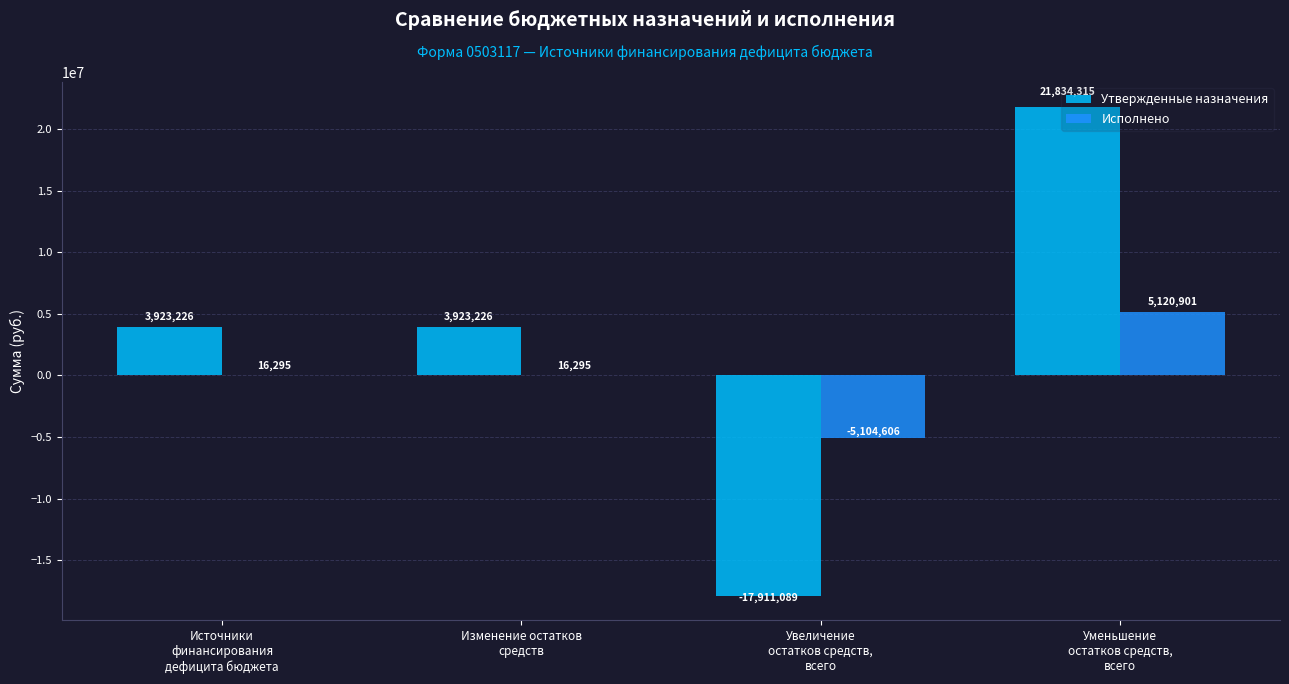

At which category does the chart reach its peak across all series?

Уменьшение
остатков средств,
всего